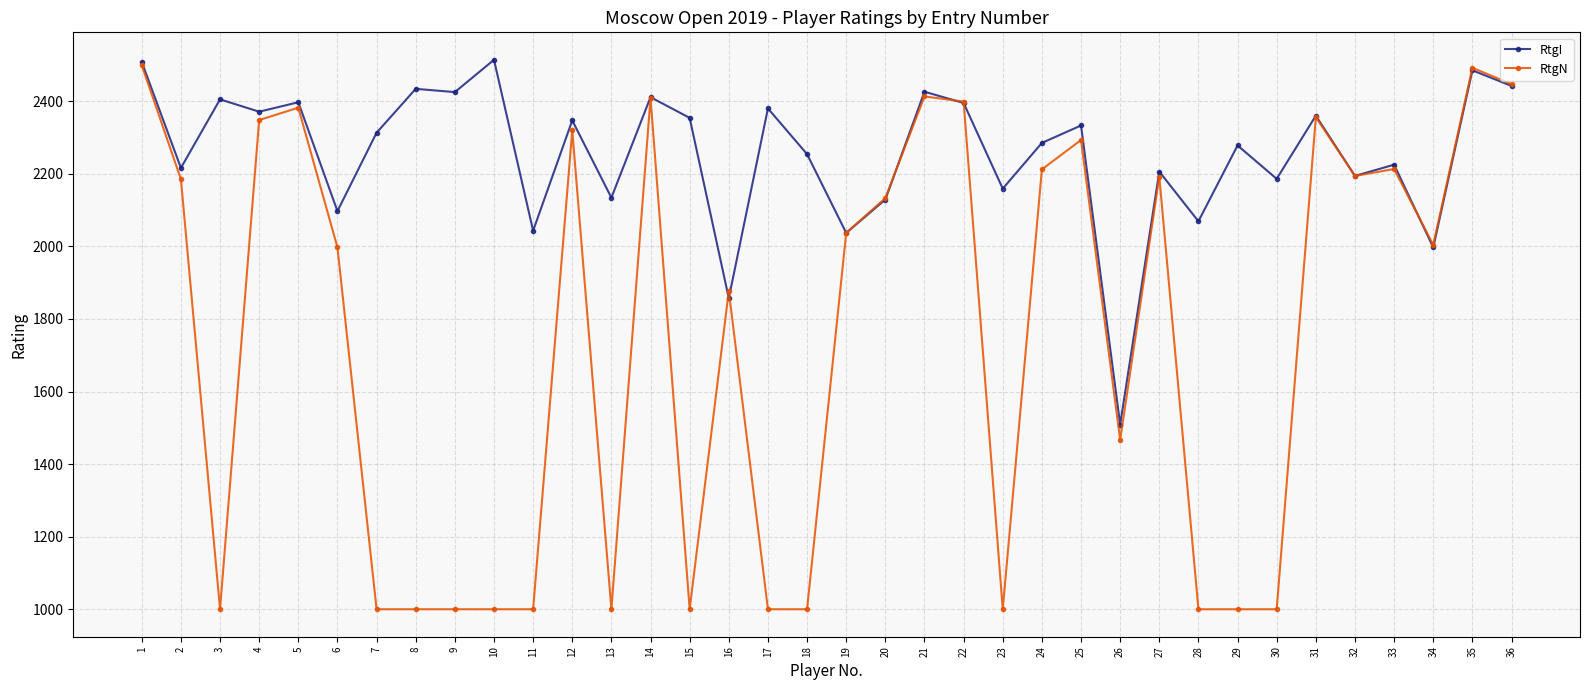

Count the number of categories in the chart.

36